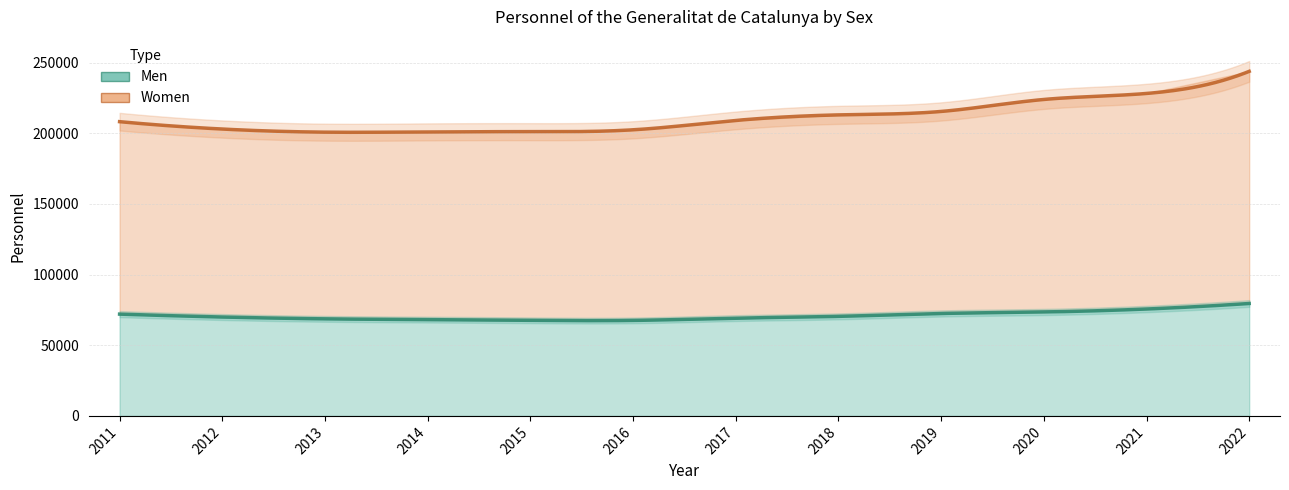

True or false: Men and Women intersect in this chart.

False